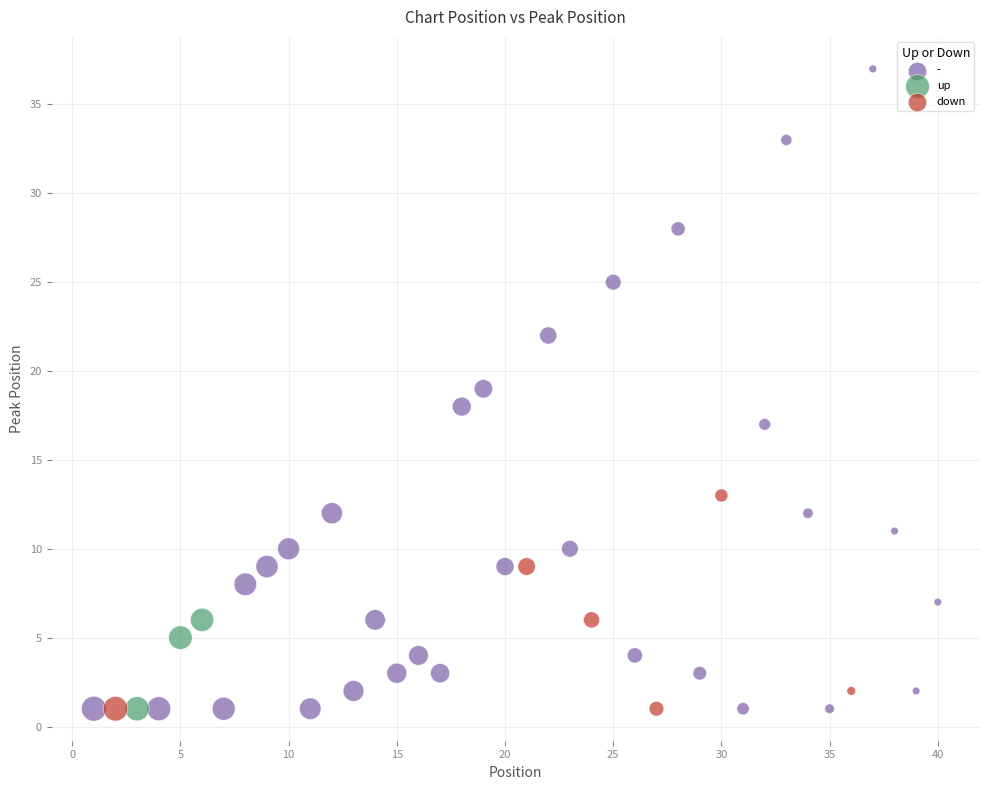

Which series contains the highest Y value?

-